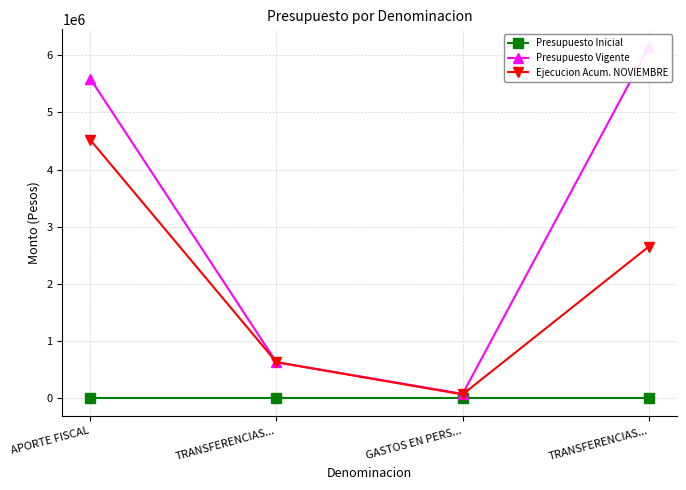

Which series has the largest total across all categories?

Presupuesto Vigente